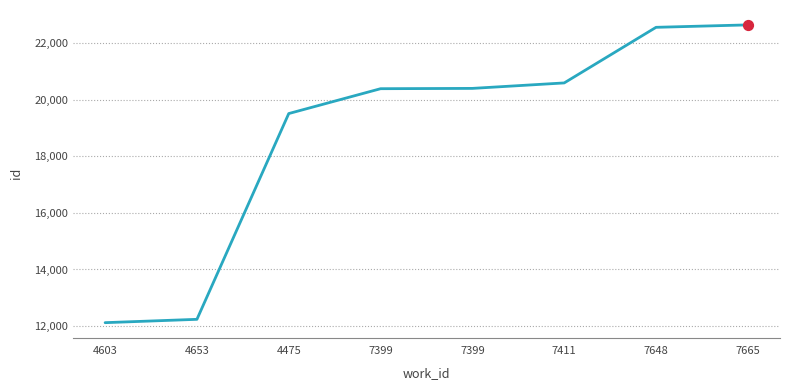

Between 7399 and 4653, which is larger?

7399